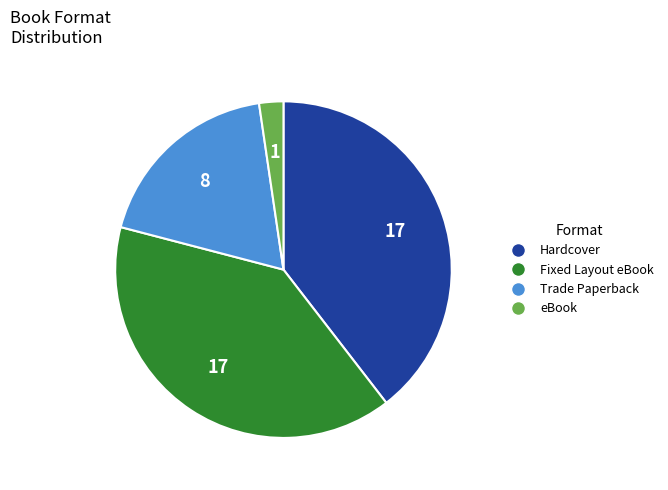

Is there a majority slice in this chart?

No